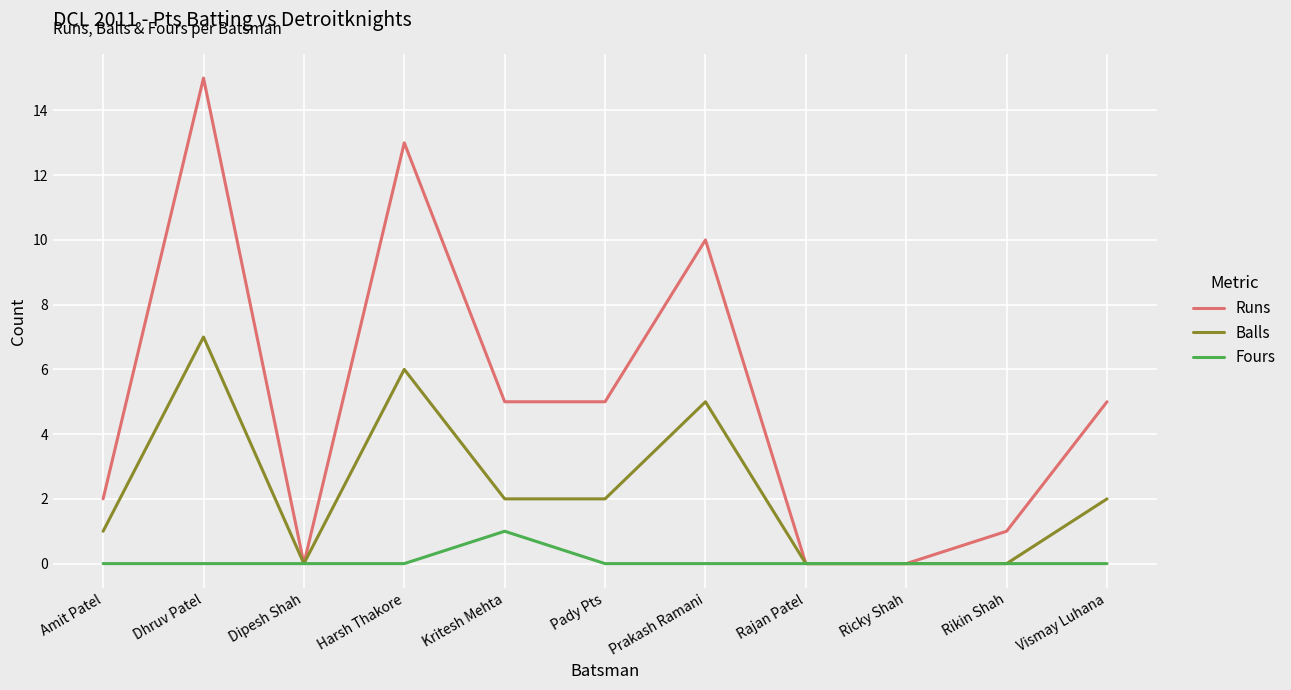

Reading left to right, transcribe all the data shown in this chart.

Runs: Amit Patel=2	Dhruv Patel=15	Dipesh Shah=0	Harsh Thakore=13	Kritesh Mehta=5	Pady Pts=5	Prakash Ramani=10	Rajan Patel=0	Ricky Shah=0	Rikin Shah=1	Vismay Luhana=5
Balls: Amit Patel=1	Dhruv Patel=7	Dipesh Shah=0	Harsh Thakore=6	Kritesh Mehta=2	Pady Pts=2	Prakash Ramani=5	Rajan Patel=0	Ricky Shah=0	Rikin Shah=0	Vismay Luhana=2
Fours: Amit Patel=0	Dhruv Patel=0	Dipesh Shah=0	Harsh Thakore=0	Kritesh Mehta=1	Pady Pts=0	Prakash Ramani=0	Rajan Patel=0	Ricky Shah=0	Rikin Shah=0	Vismay Luhana=0